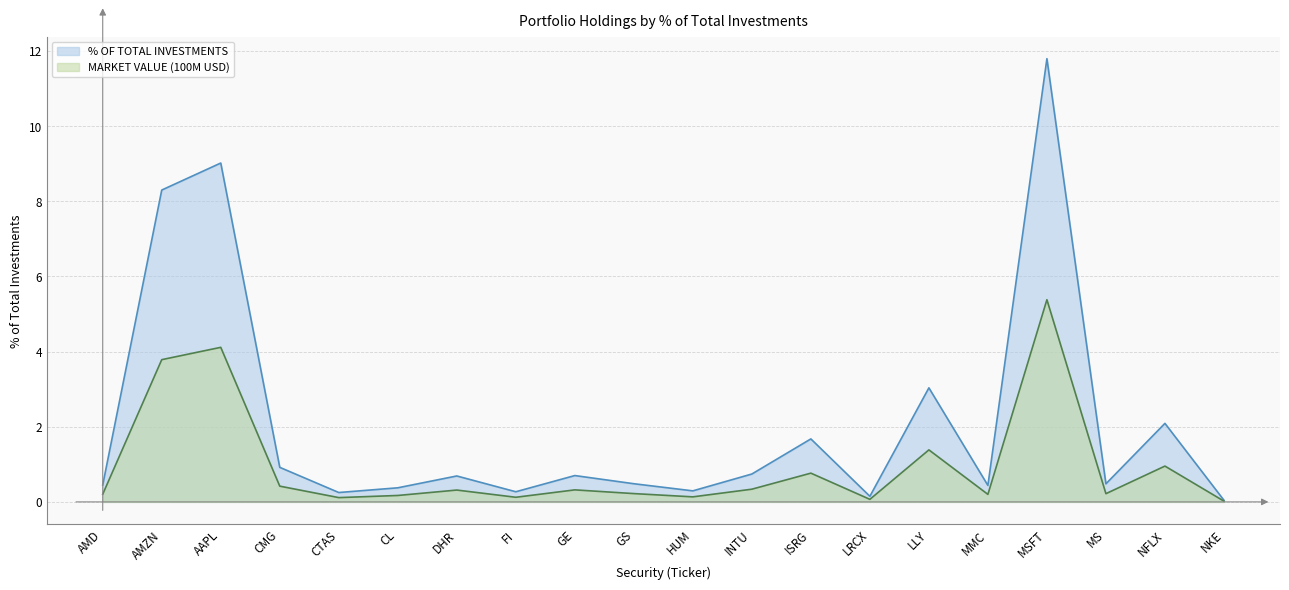

What is the greatest value displayed?

11.8